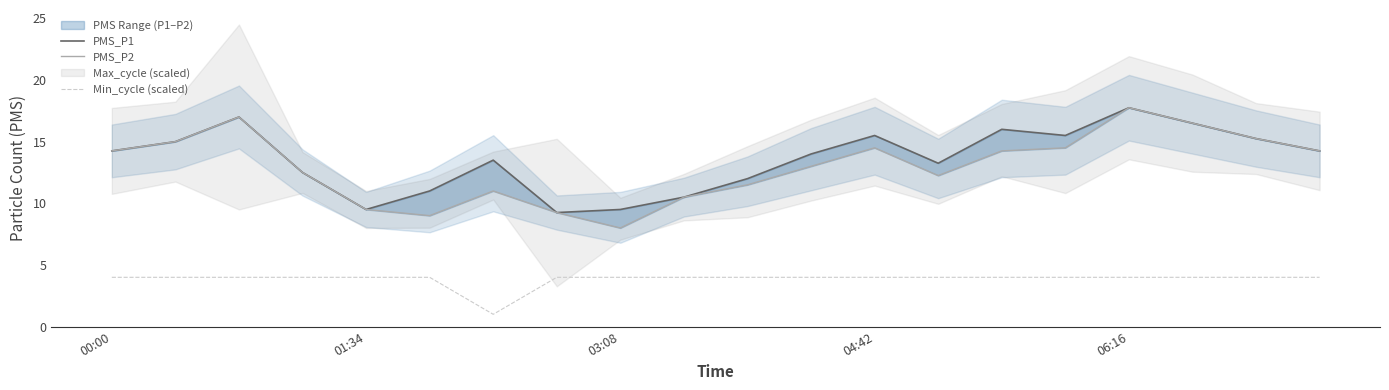

Is it true that PMS_P1 equals 9.9 at 15?

False